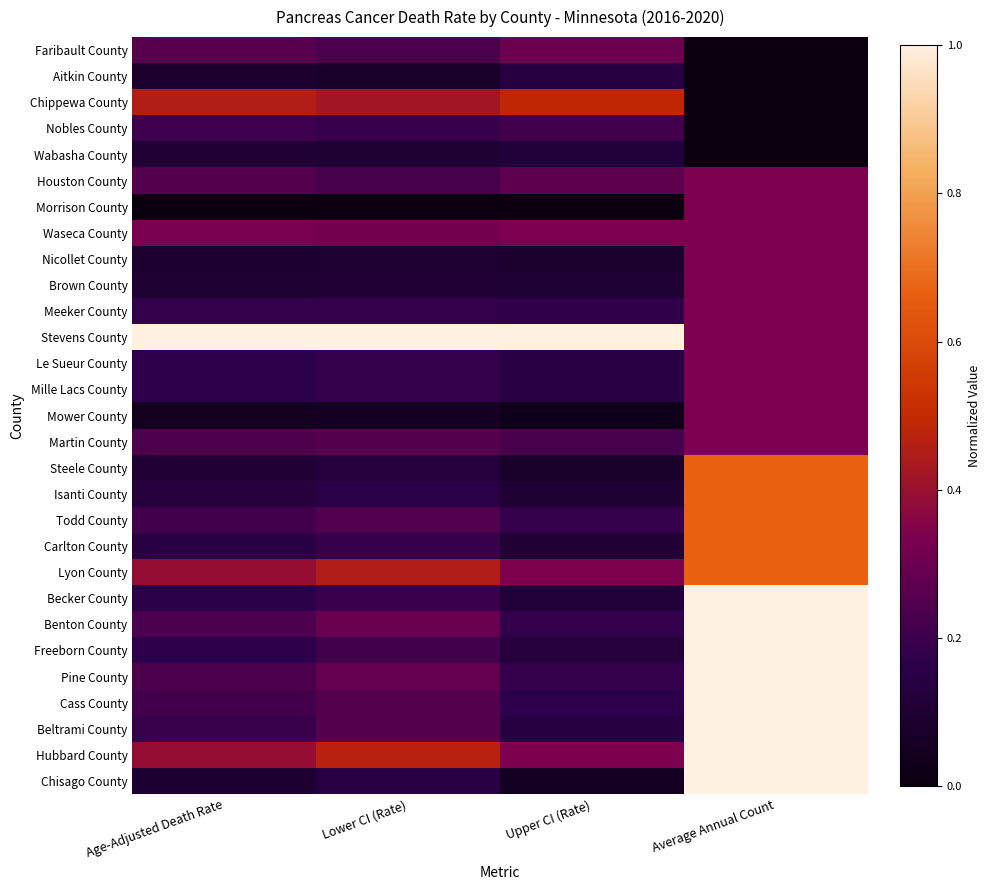

How many categories are shown in the chart?

4